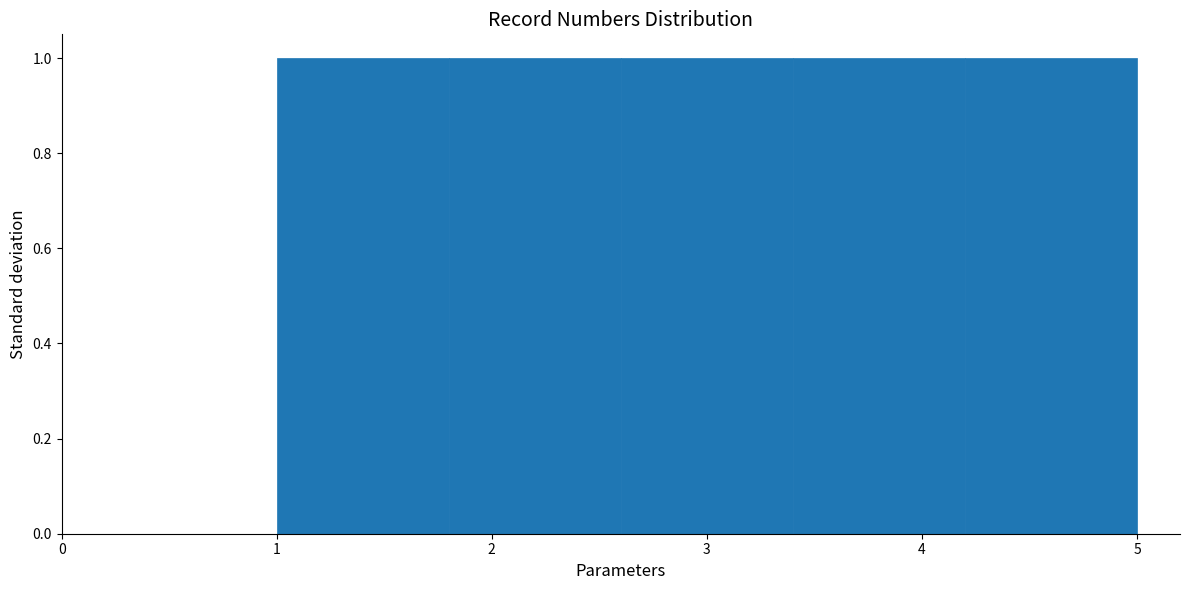

Reading left to right, transcribe this chart: for each bar, give the range it covers on the x-axis and its height. The values are not printed on the chart, so give them approximately, as read against the axis.

1.0 to 1.8: 1
1.8 to 2.6: 1
2.6 to 3.4: 1
3.4 to 4.2: 1
4.2 to 5.0: 1